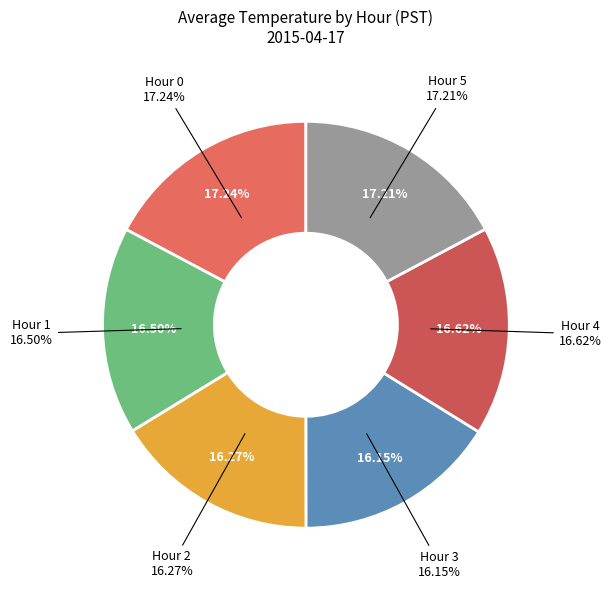

What is the ratio of the value at Hour 3 to the value at Hour 2?

1.0